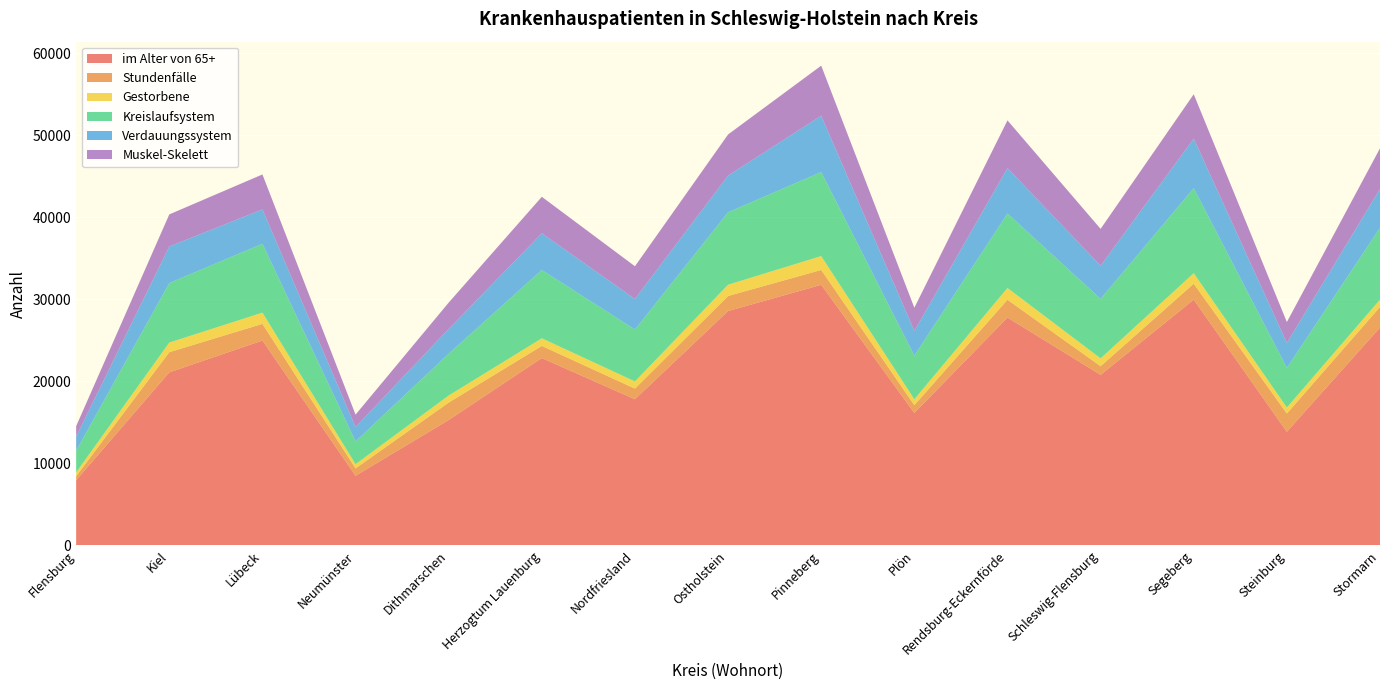

Reading left to right, list all the values displayed in this chart.

im Alter von 65+: Flensburg=7948	Kiel=21094	Lübeck=24974	Neumünster=8489	Dithmarschen=15287	Herzogtum Lauenburg=22837	Nordfriesland=17816	Ostholstein=28566	Pinneberg=31763	Plön=16146	Rendsburg-Eckernförde=27772	Schleswig-Flensburg=20789	Segeberg=29954	Steinburg=13851	Stormarn=26555
Stundenfälle: Flensburg=490	Kiel=2460	Lübeck=2033	Neumünster=903	Dithmarschen=2128	Herzogtum Lauenburg=1481	Nordfriesland=1300	Ostholstein=1836	Pinneberg=1814	Plön=950	Rendsburg-Eckernförde=2173	Schleswig-Flensburg=1057	Segeberg=1949	Steinburg=2224	Stormarn=2511
Gestorbene: Flensburg=467	Kiel=1169	Lübeck=1369	Neumünster=511	Dithmarschen=857	Herzogtum Lauenburg=928	Nordfriesland=873	Ostholstein=1374	Pinneberg=1687	Plön=721	Rendsburg-Eckernförde=1433	Schleswig-Flensburg=955	Segeberg=1277	Steinburg=738	Stormarn=892
Kreislaufsystem: Flensburg=2652	Kiel=7256	Lübeck=8398	Neumünster=2776	Dithmarschen=5096	Herzogtum Lauenburg=8332	Nordfriesland=6327	Ostholstein=8829	Pinneberg=10245	Plön=5321	Rendsburg-Eckernförde=9081	Schleswig-Flensburg=7252	Segeberg=10365	Steinburg=4835	Stormarn=8761
Verdauungssystem: Flensburg=1717	Kiel=4457	Lübeck=4178	Neumünster=1743	Dithmarschen=3015	Herzogtum Lauenburg=4467	Nordfriesland=3723	Ostholstein=4470	Pinneberg=6857	Plön=3000	Rendsburg-Eckernförde=5529	Schleswig-Flensburg=4037	Segeberg=6033	Steinburg=3034	Stormarn=4724
Muskel-Skelett: Flensburg=1268	Kiel=3912	Lübeck=4264	Neumünster=1524	Dithmarschen=3216	Herzogtum Lauenburg=4448	Nordfriesland=3988	Ostholstein=5014	Pinneberg=6109	Plön=2835	Rendsburg-Eckernförde=5819	Schleswig-Flensburg=4494	Segeberg=5413	Steinburg=2548	Stormarn=4957